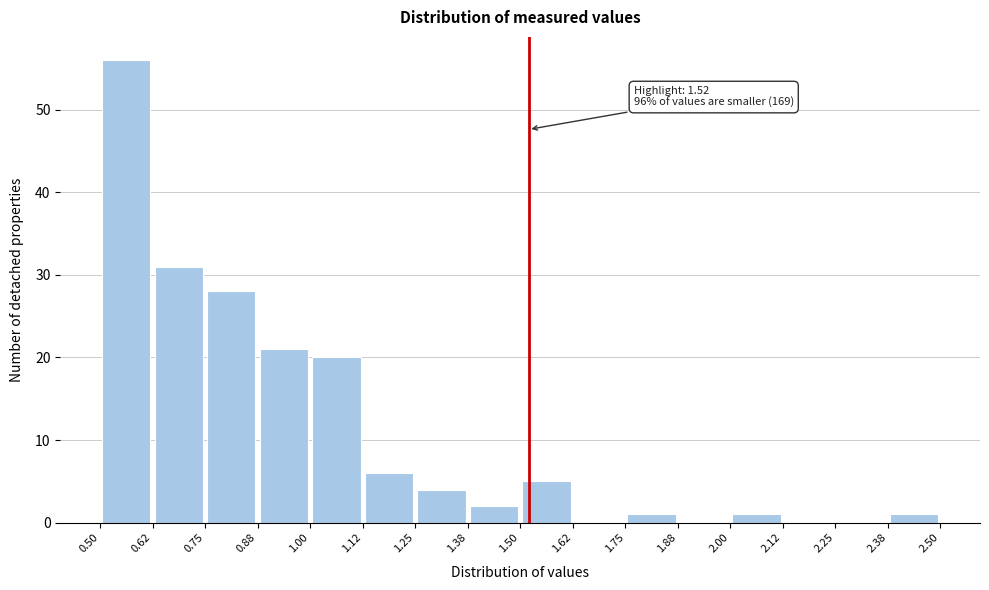

Over which range of the x-axis is the bar tallest?

0.50 to 0.62